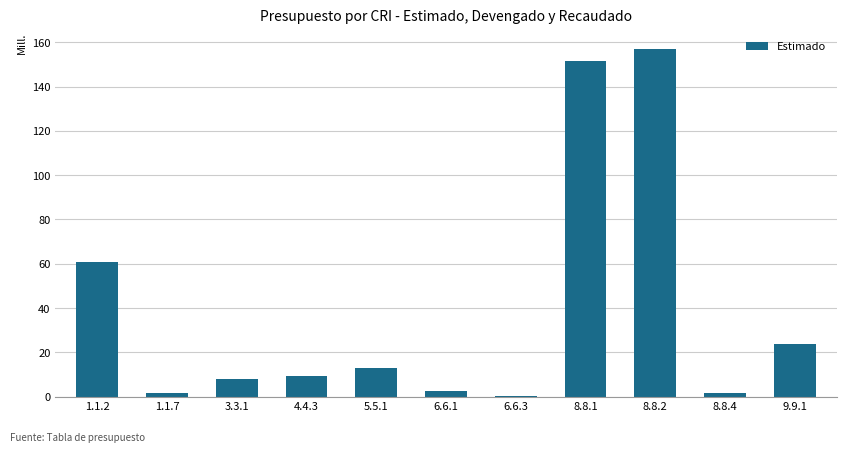

Is it true that the value at 4.4.3 is 9.2?

True